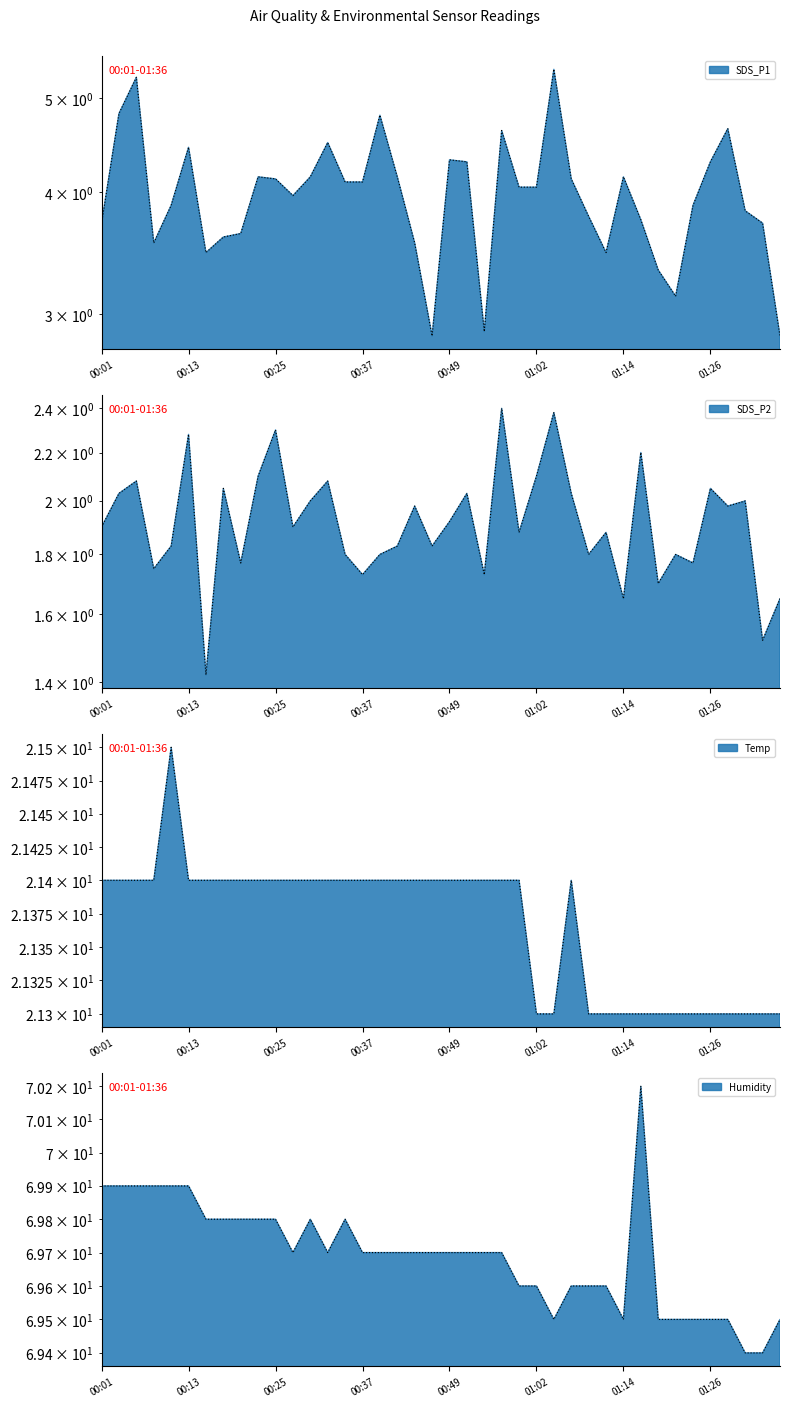

At which category is the sum across all series the highest?

00:06